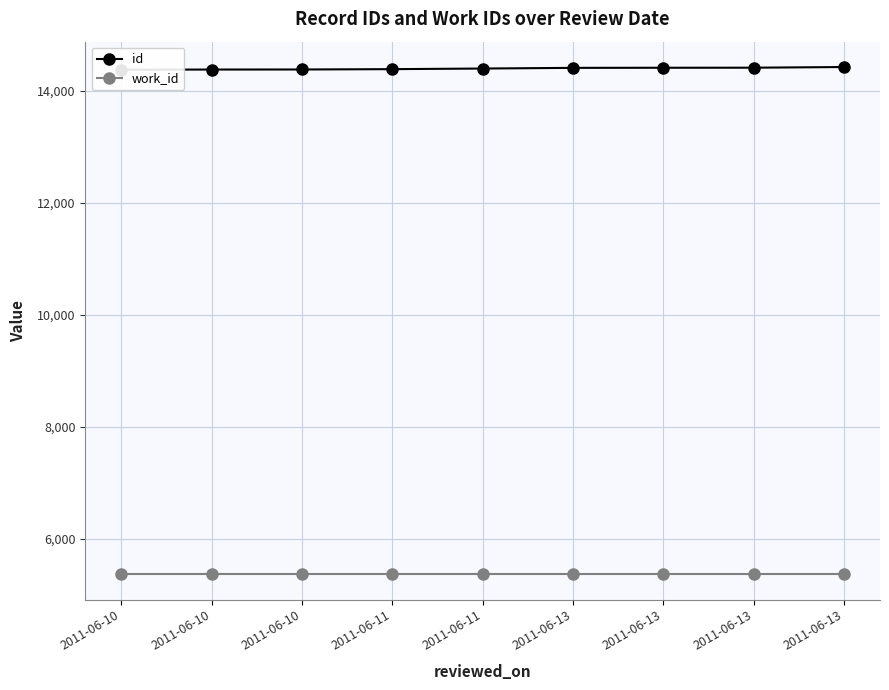

Rank the series by their maximum value, from highest to lowest.

id, work_id